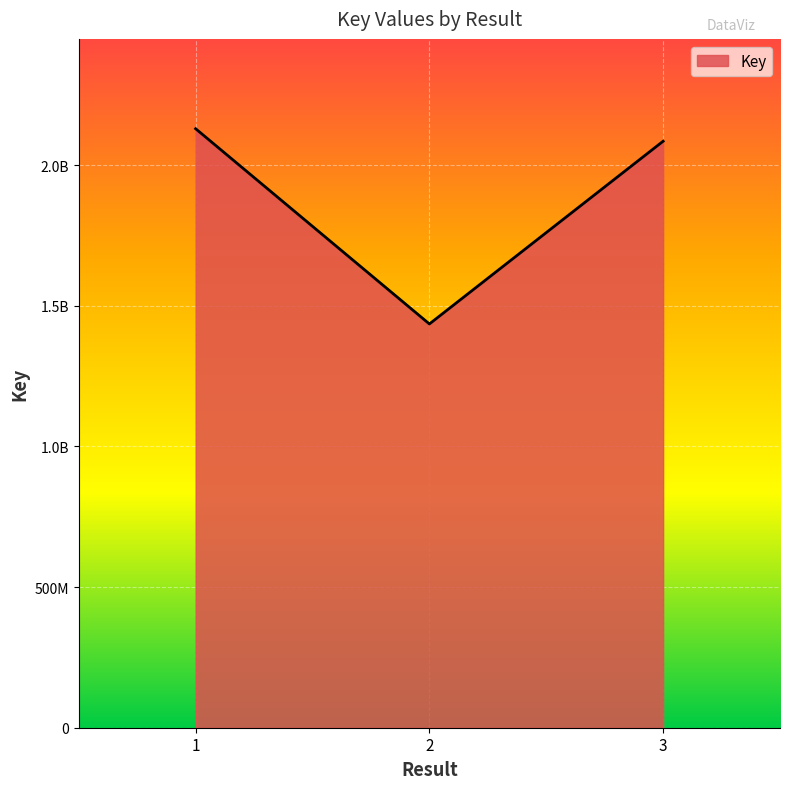

At which category does the chart reach its minimum across all series?

2